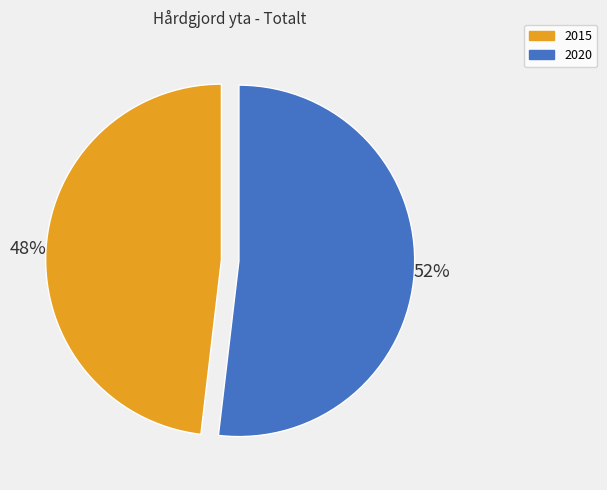

Combined, do 2020 and 2015 account for over 50%?

Yes